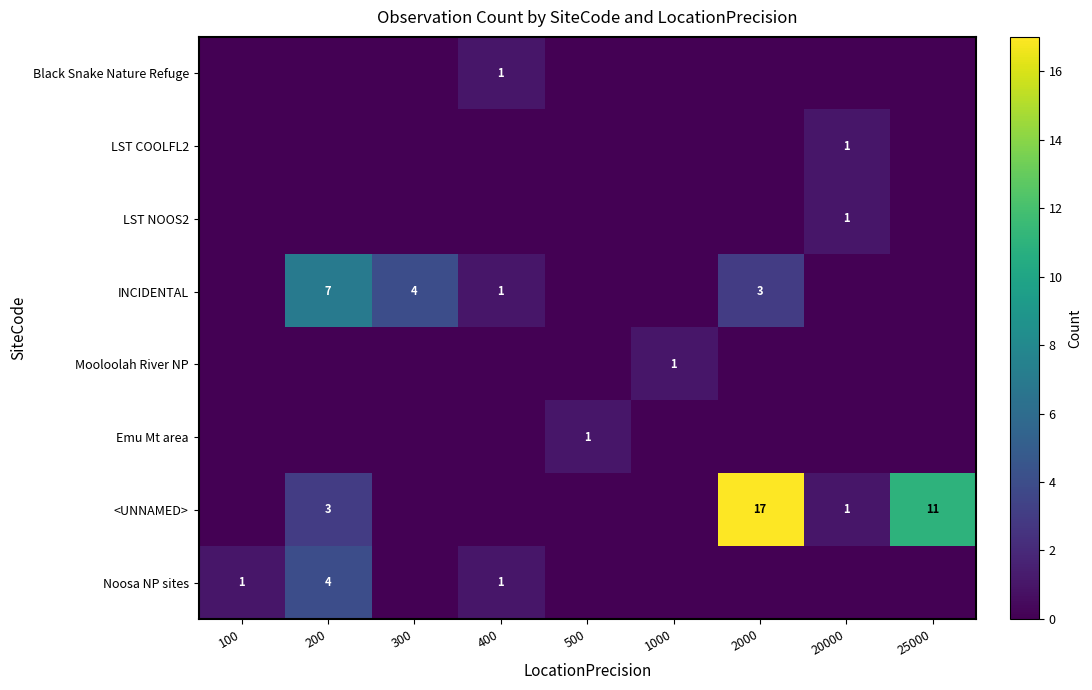

Is it true that Noosa NP sites equals 4 at 200?

True